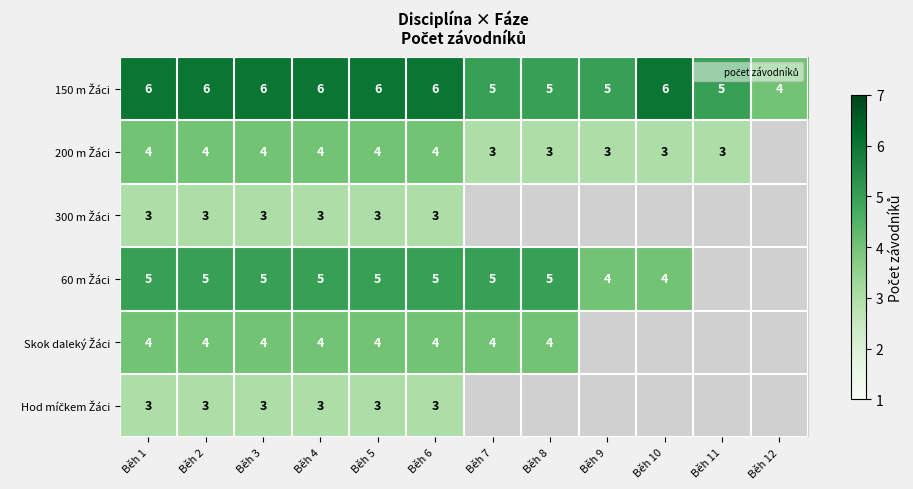

How many data points does each series have?

12